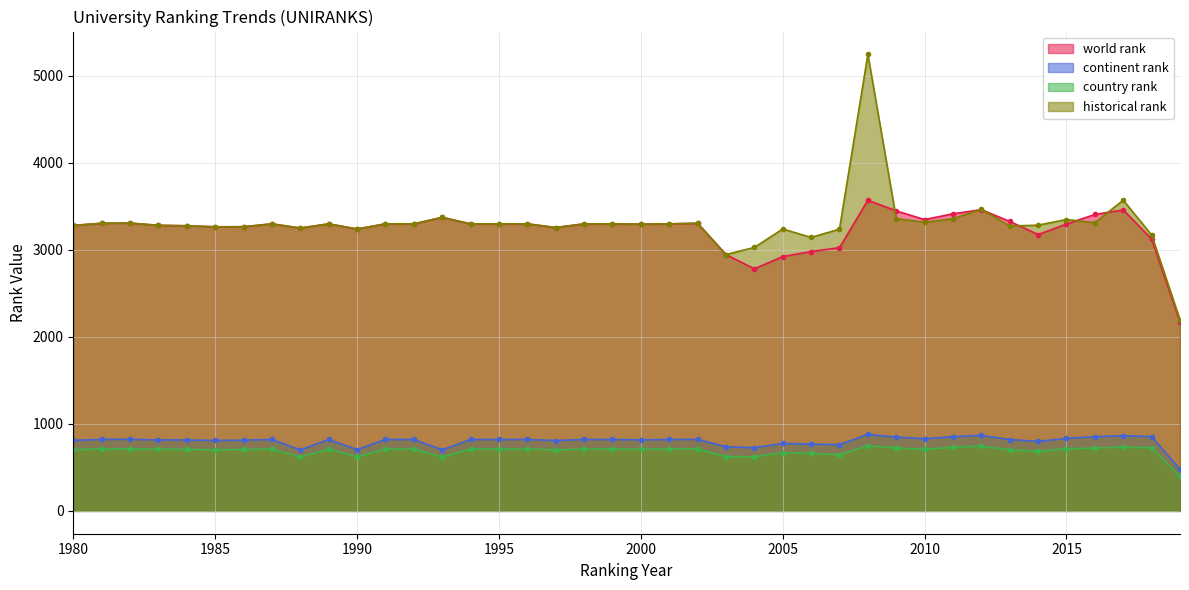

The value of country rank at 1993 is 233.2. True or false?

False